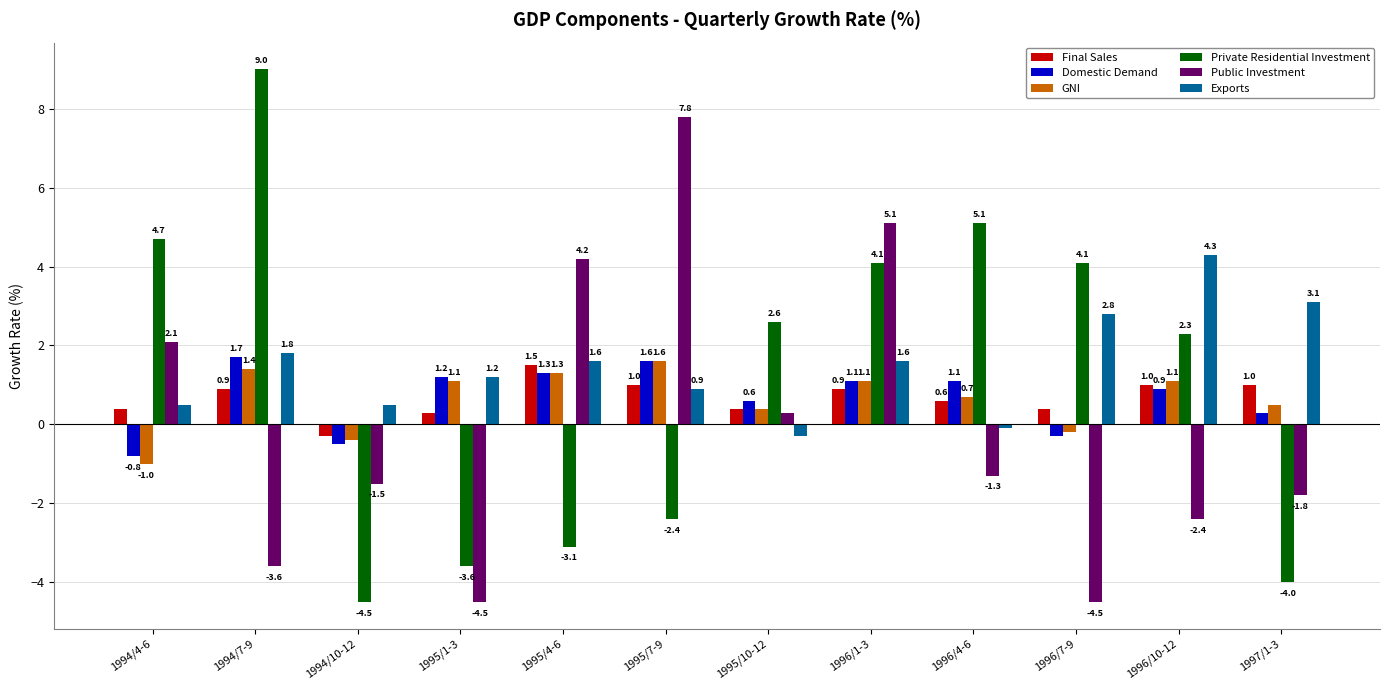

What is the approximate value of Exports at 1994/10-12?

0.5